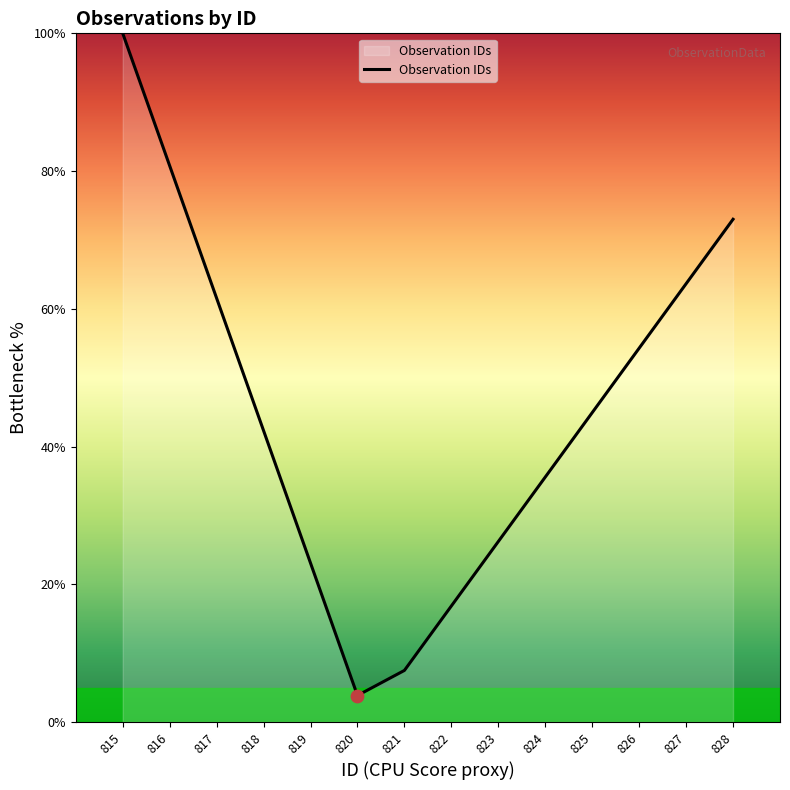

Approximately how many times larger is the value at 825 compared to 816?

0.6